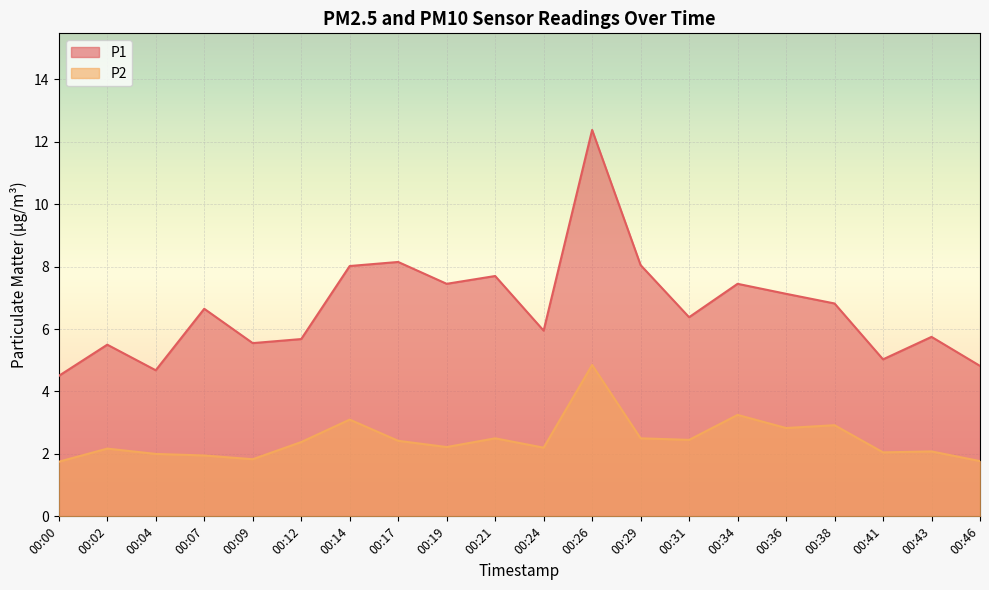

What are all the series names shown in the legend?

P1, P2